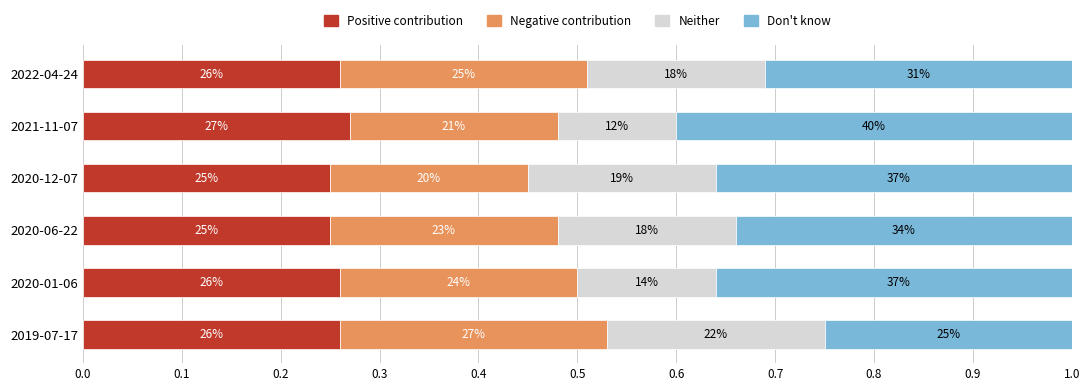

What is the sum of all Don't know values?

2.0